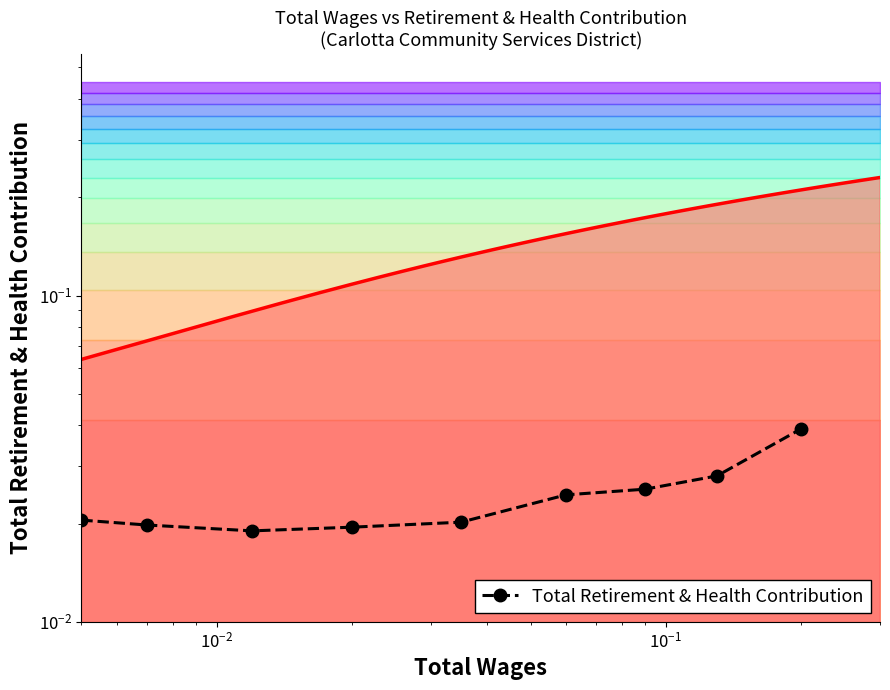

Does the chart have visible grid lines?

No